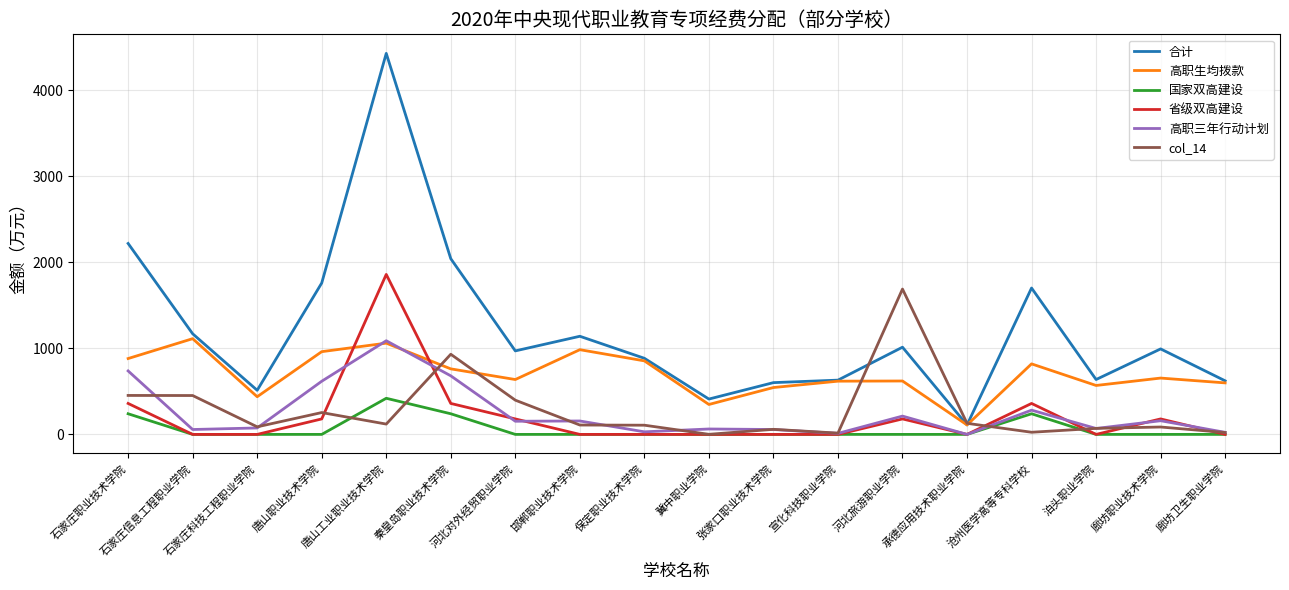

Which series has the largest range (max minus min)?

合计